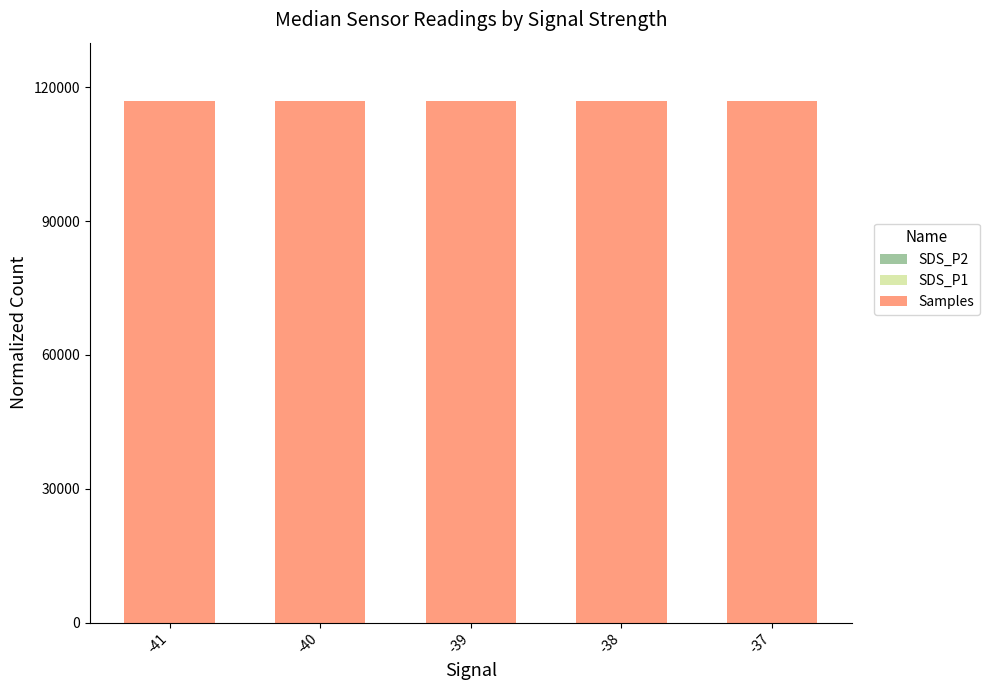

What is the average value of the Samples series?

116984.7